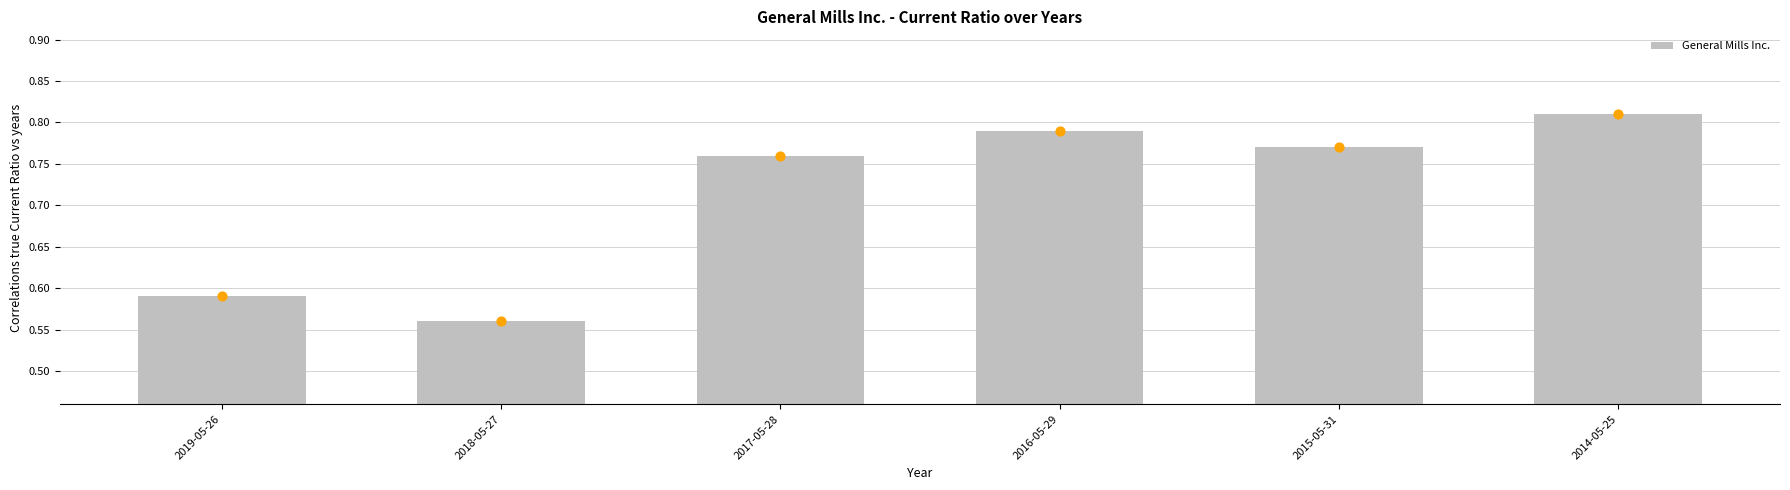

Between 2016-05-29 and 2015-05-31, which is larger?

2016-05-29